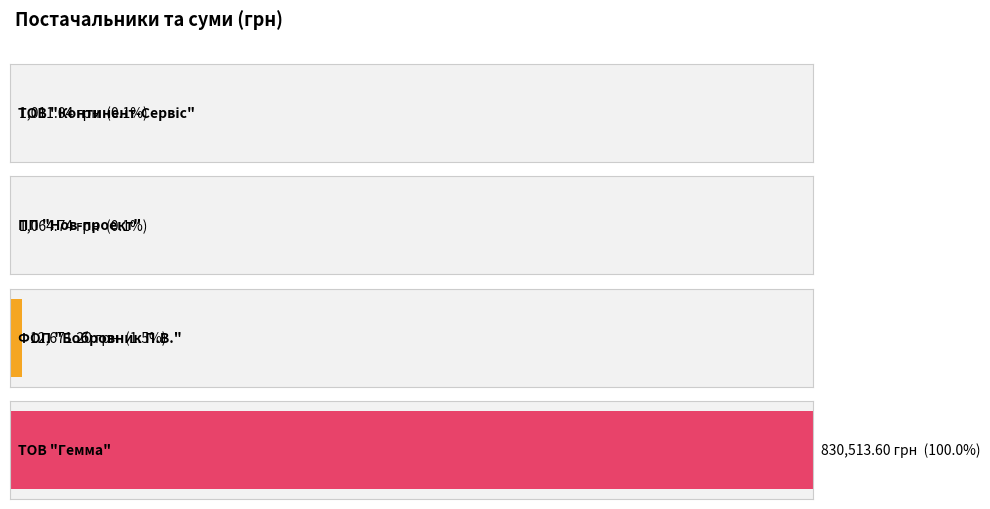

Reading right to left, list all the values displayed in this chart.

ТОВ "Гемма"=830513.6	ФОП "Бобровник П.В."=12671.2	ПП "Нов-проект"=1064.7	ТОВ "Континент-Сервіс"=1011.0